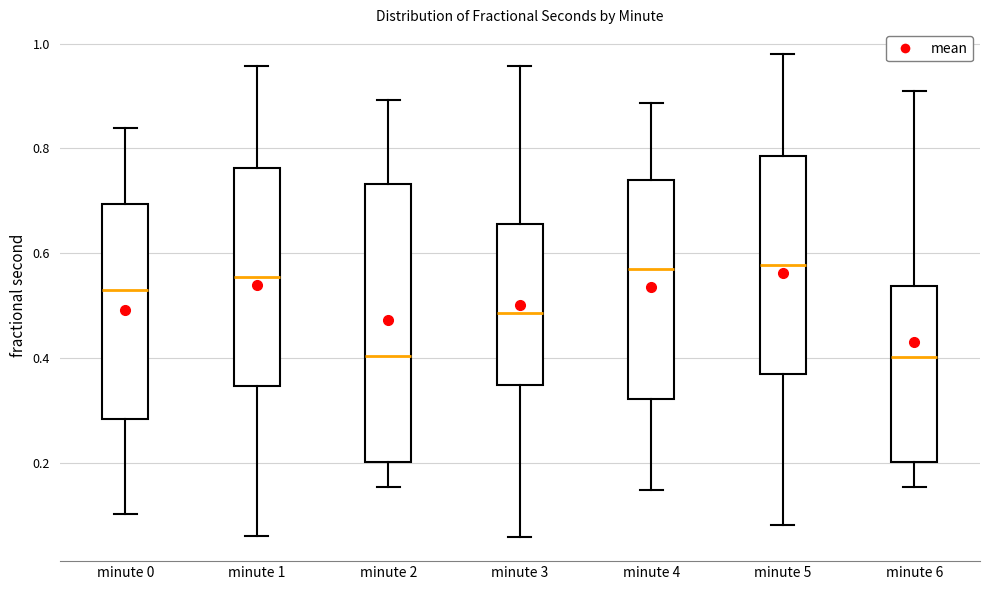

Comparing the boxes themselves (not the whiskers), which one is the tallest?

minute 2